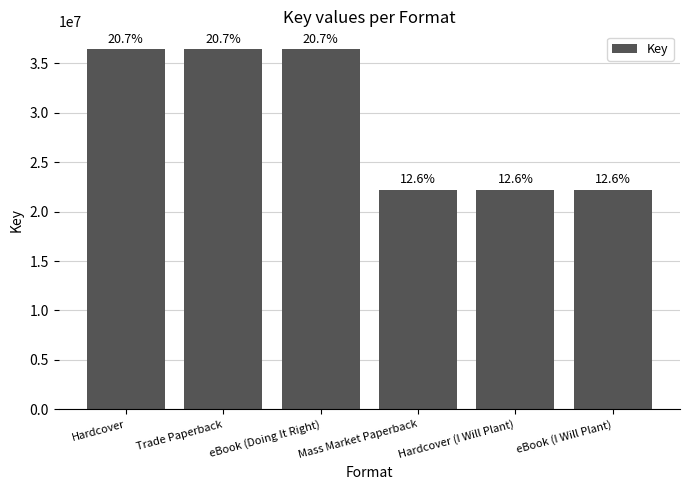

What is the average value?

29308803